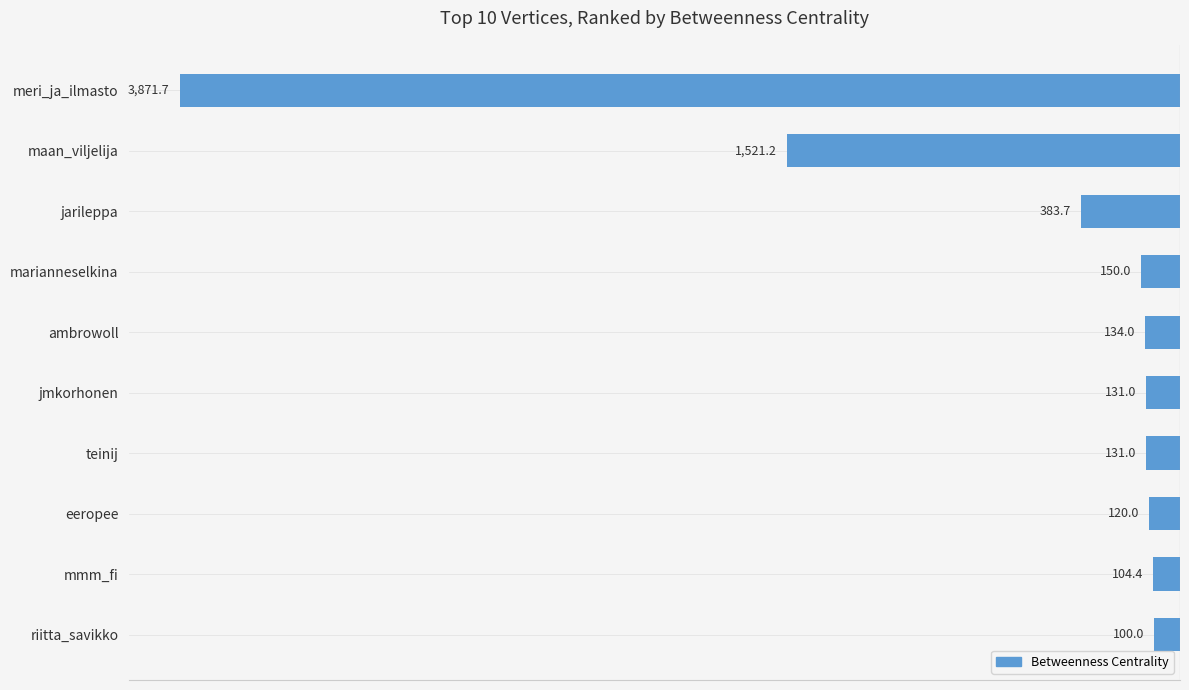

What is the difference between the second highest and second lowest values?

1416.8